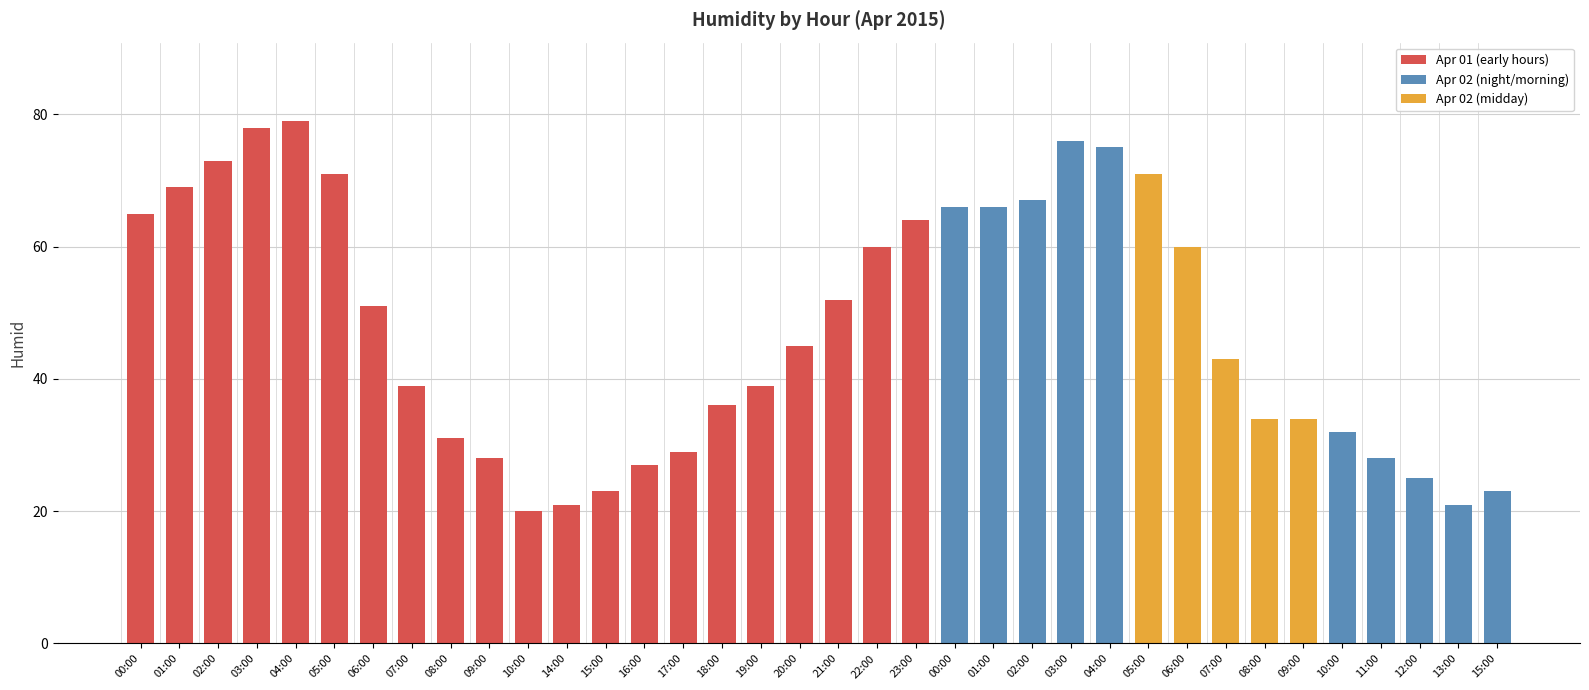

What is the maximum value shown in the chart?

79